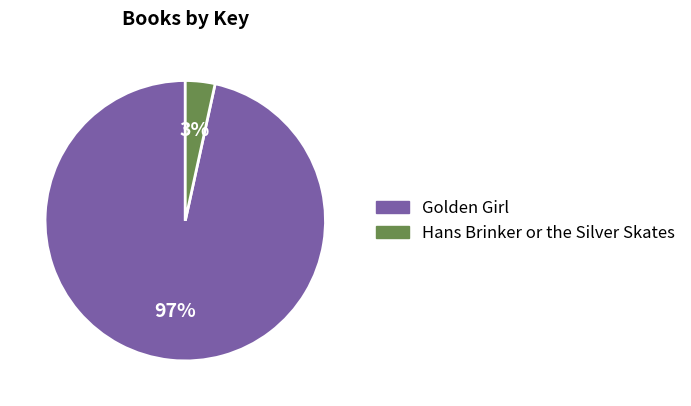

To the nearest percent, what percentage of the pie is Golden Girl?

97%